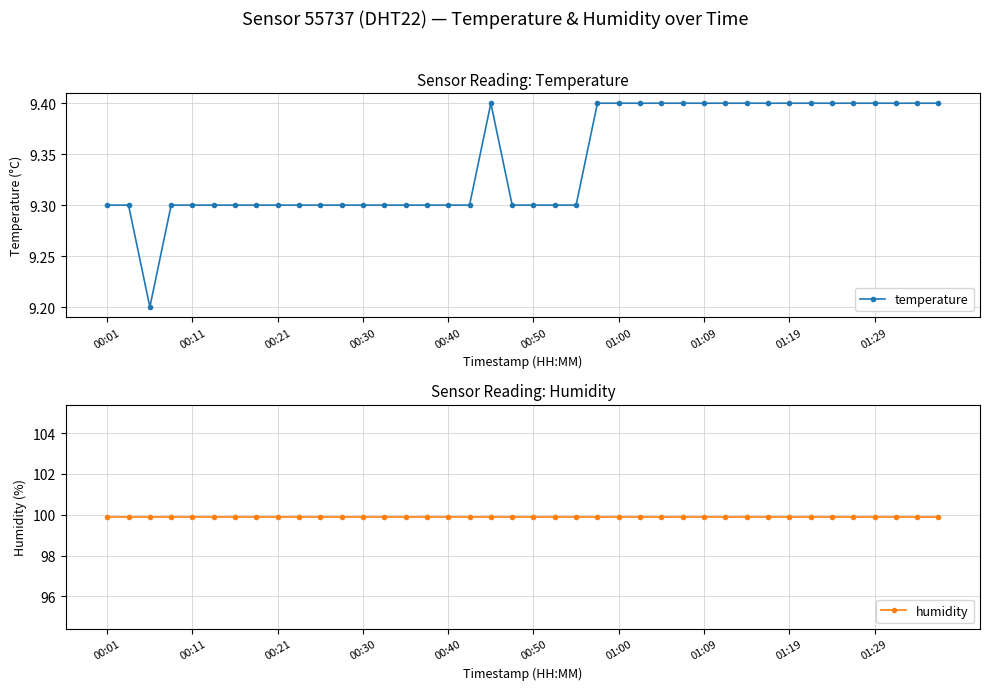

Read the temperature value at 00:50.

9.3